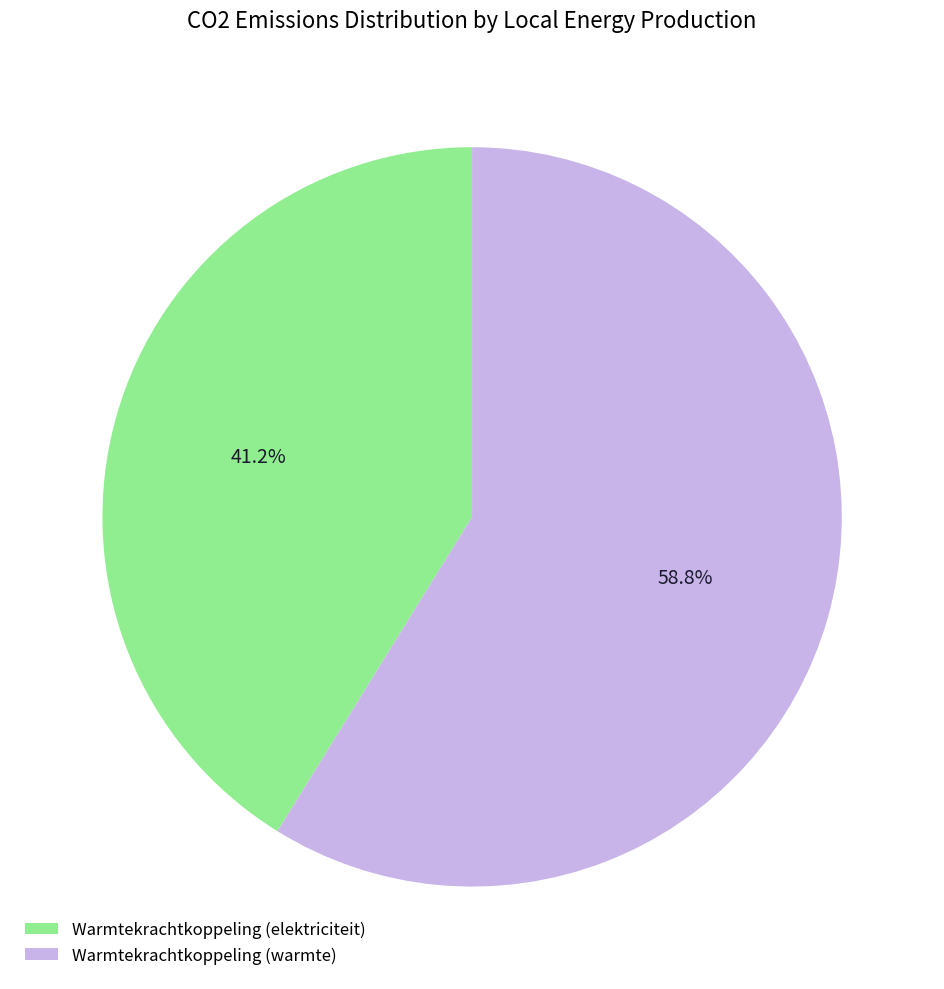

Which slice is the smallest?

Warmtekrachtkoppeling (elektriciteit)